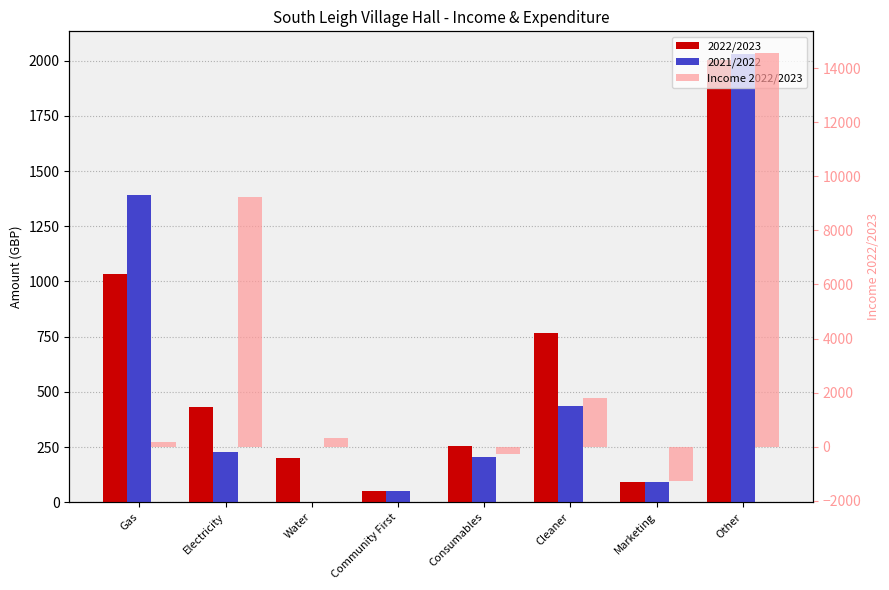

Reading right to left, what are all the values shown in this chart?

2022/2023: Other=2003.7	Marketing=90.0	Cleaner=765.0	Consumables=256.6	Community First=50.0	Water=199.7	Electricity=433.4	Gas=1034.8
2021/2022: Other=2031.7	Marketing=90.0	Cleaner=438.0	Consumables=205.2	Community First=50.0	Water=0.0	Electricity=228.3	Gas=1389.6
Income 2022/2023: Other=14570.5	Marketing=-1260.0	Cleaner=1820.0	Consumables=-270.0	Community First=0.0	Water=334.3	Electricity=9244.5	Gas=185.5